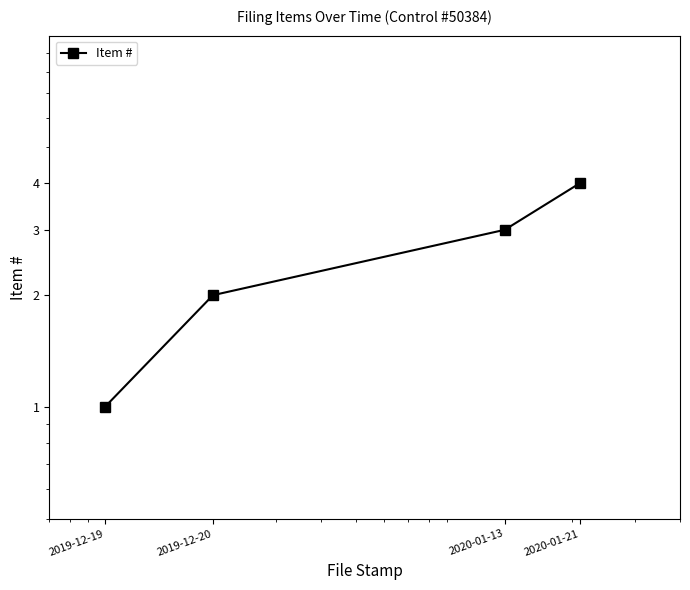

Which has a higher value, 2019-12-19 or 2020-01-21?

2020-01-21